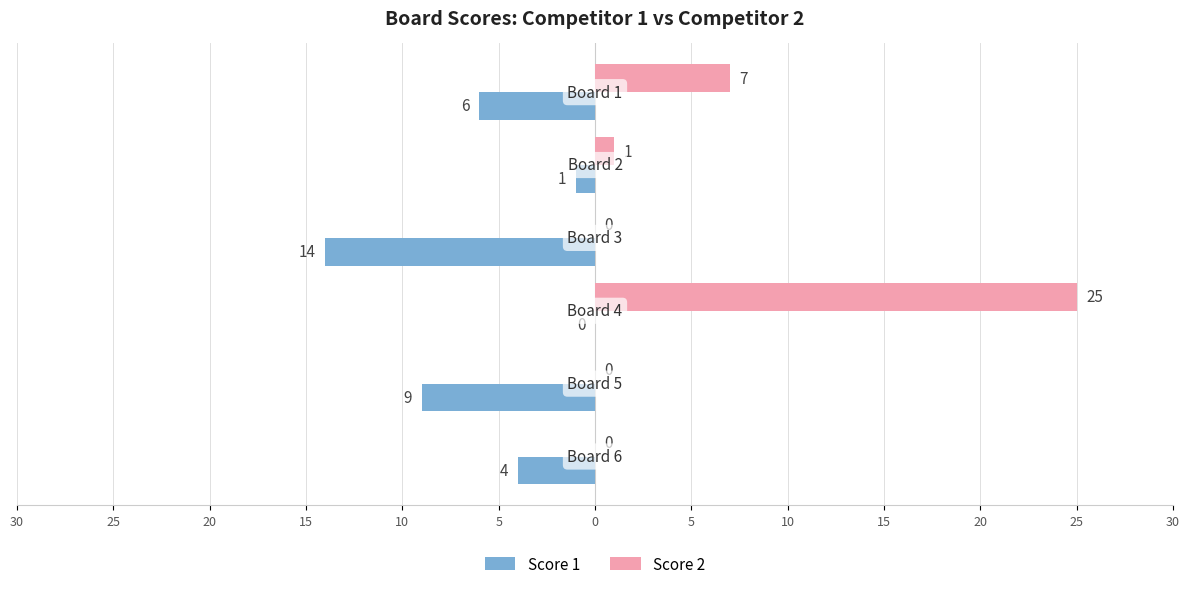

What is the minimum value shown in the chart?

-14